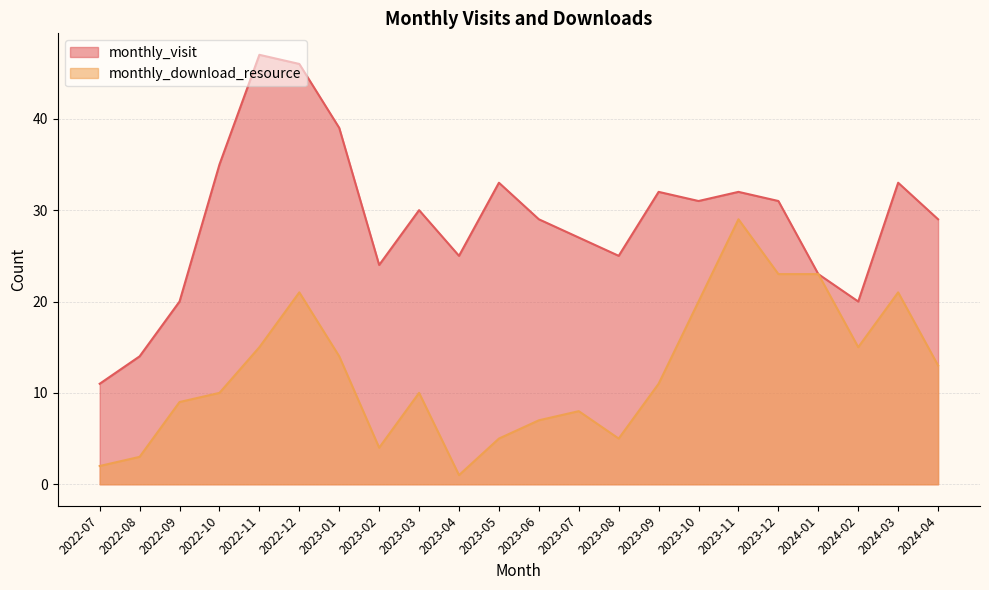

True or false: monthly_visit has a value of 36 at 2023-07.

False